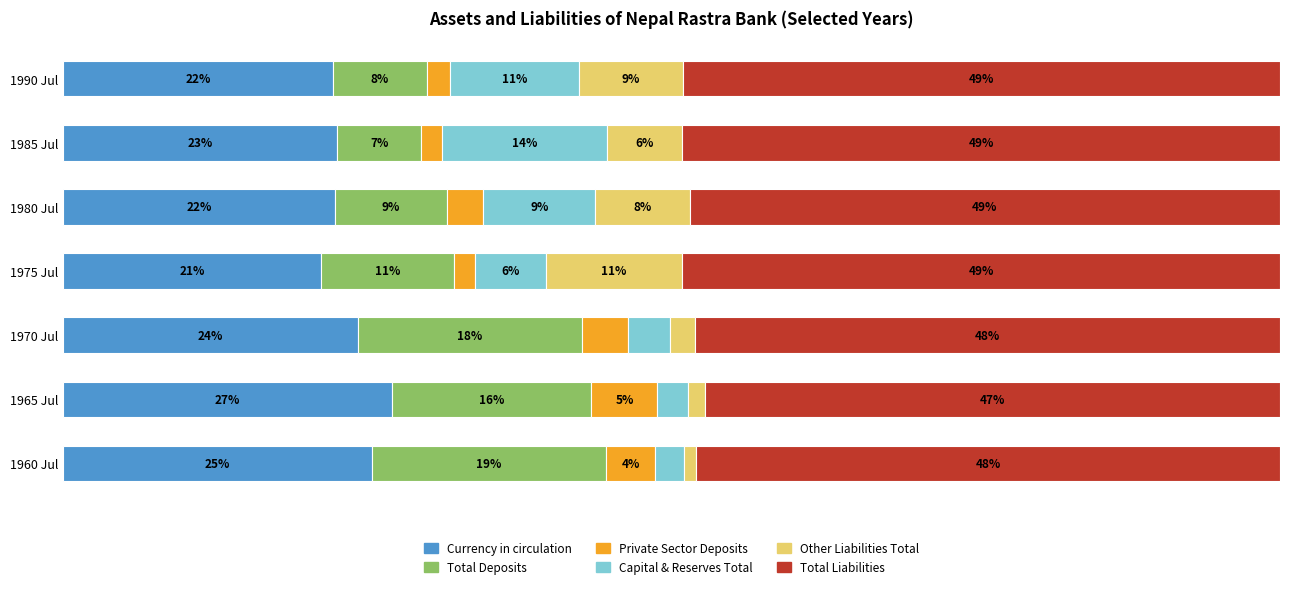

What is the sum of all Capital & Reserves Total values?

47.5